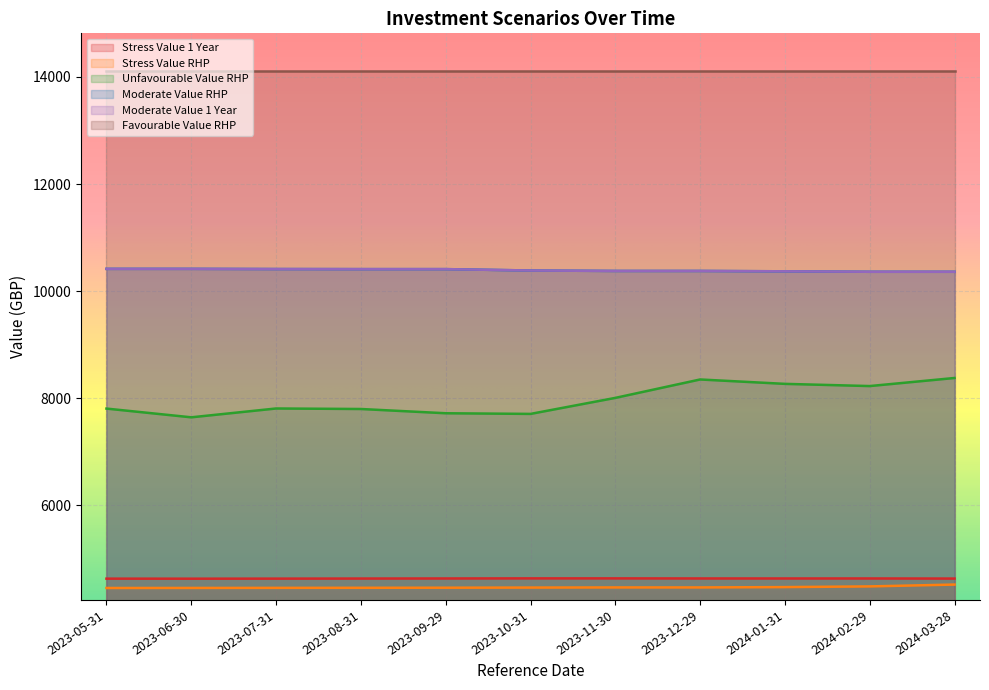

At which category does the chart reach its peak across all series?

2023-05-31